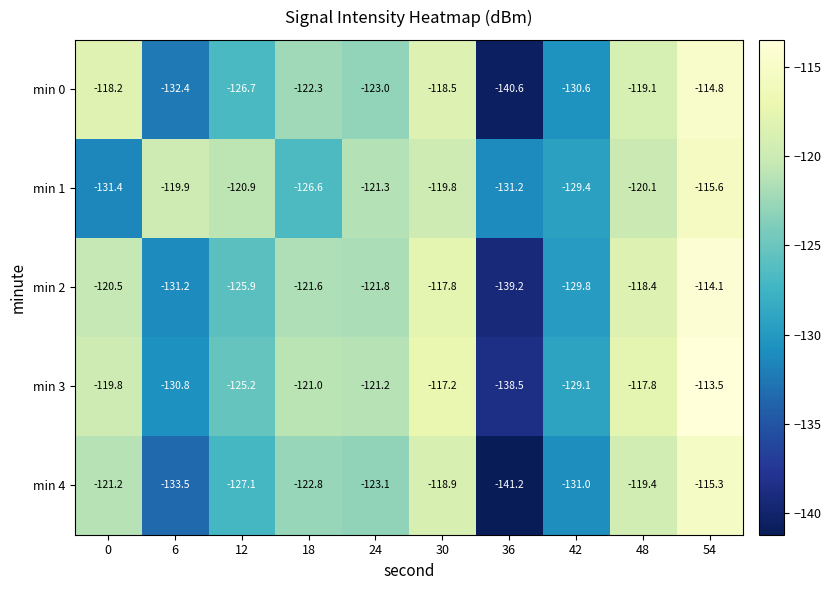

Which series changed the most between 6 and 48?

min 4